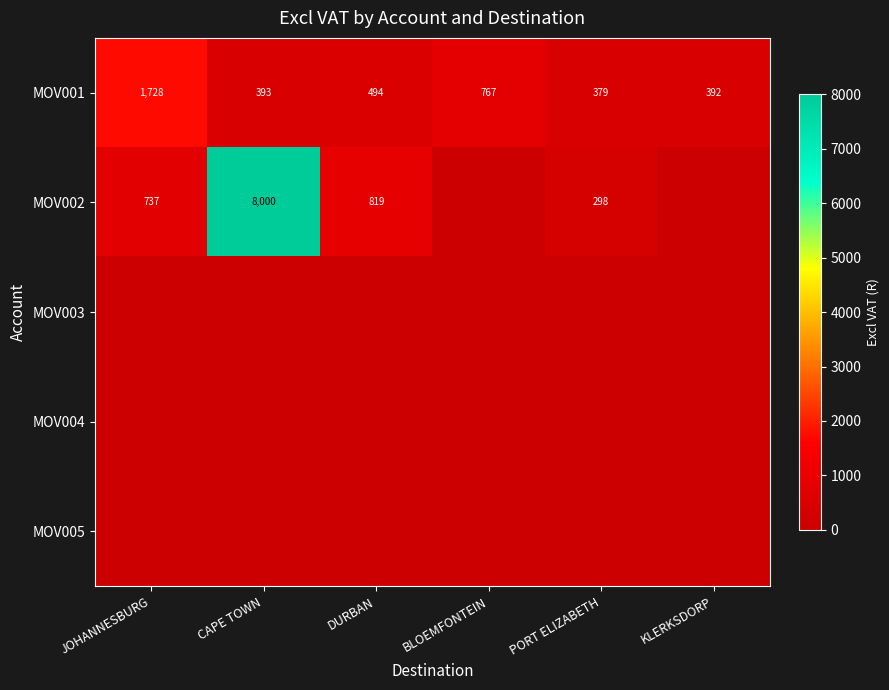

The value of MOV002 at JOHANNESBURG is 737. True or false?

True